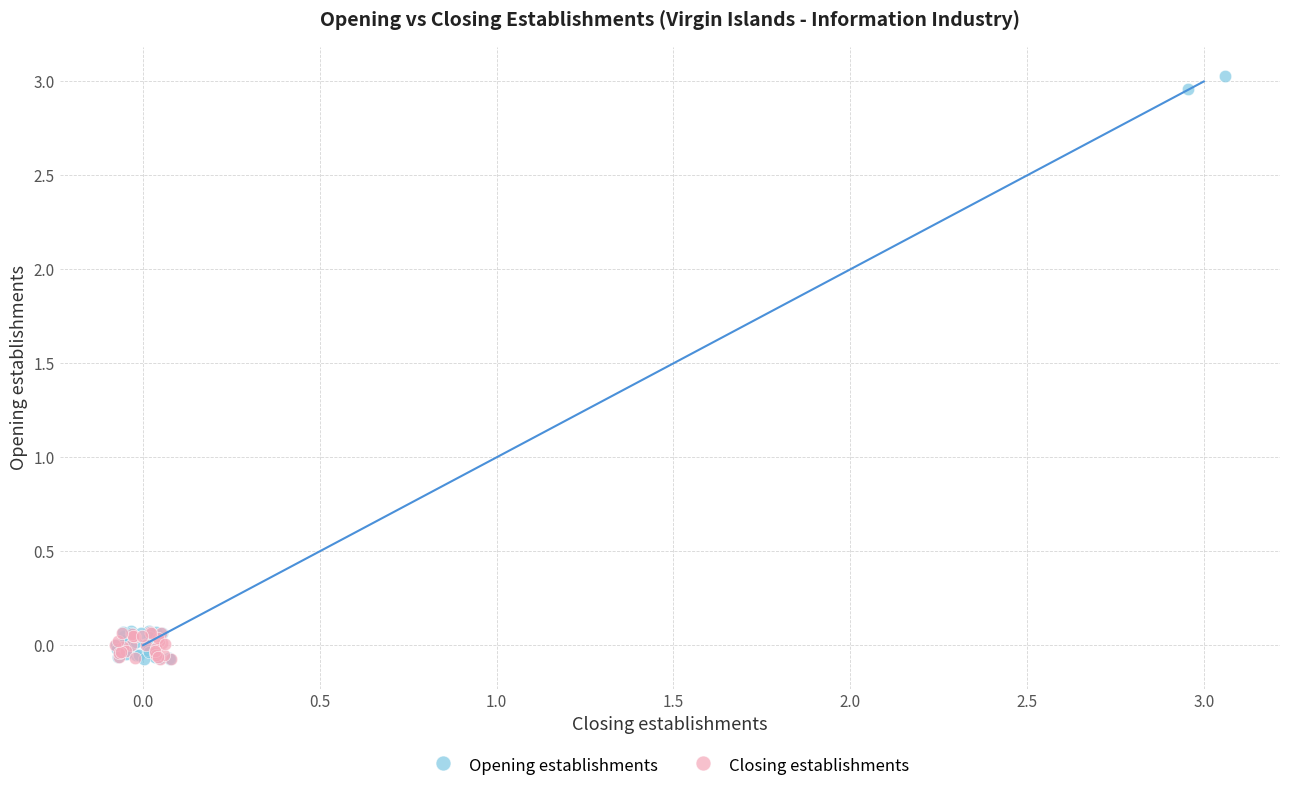

Which series has the largest Y range (max minus min)?

Opening establishments